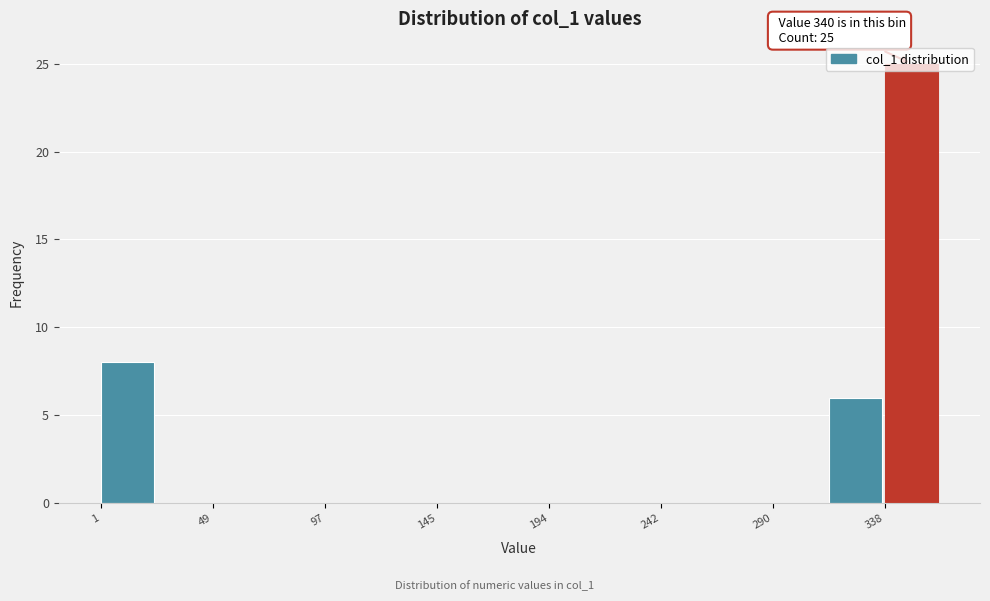

Over which range of the x-axis is the bar tallest?

340 to 365